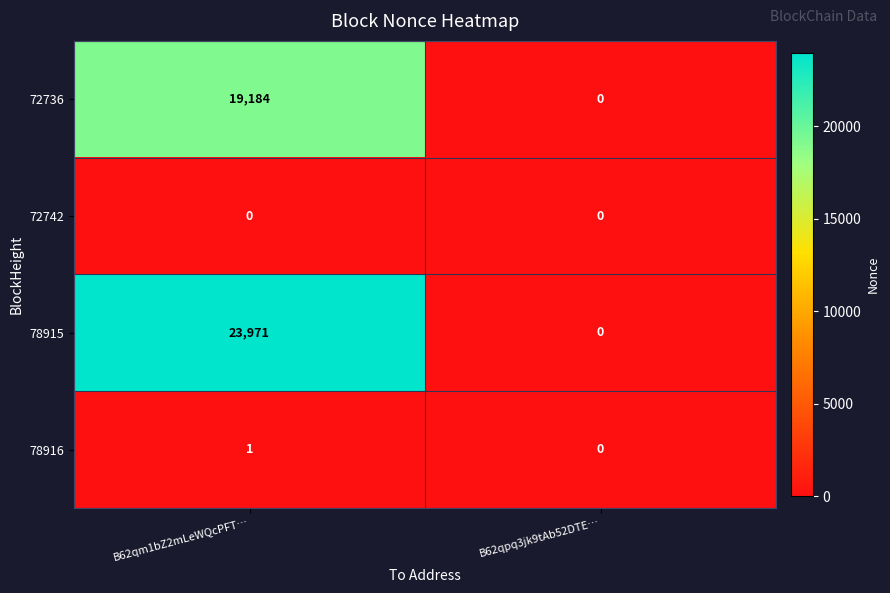

Which series has the largest range (max minus min)?

78915